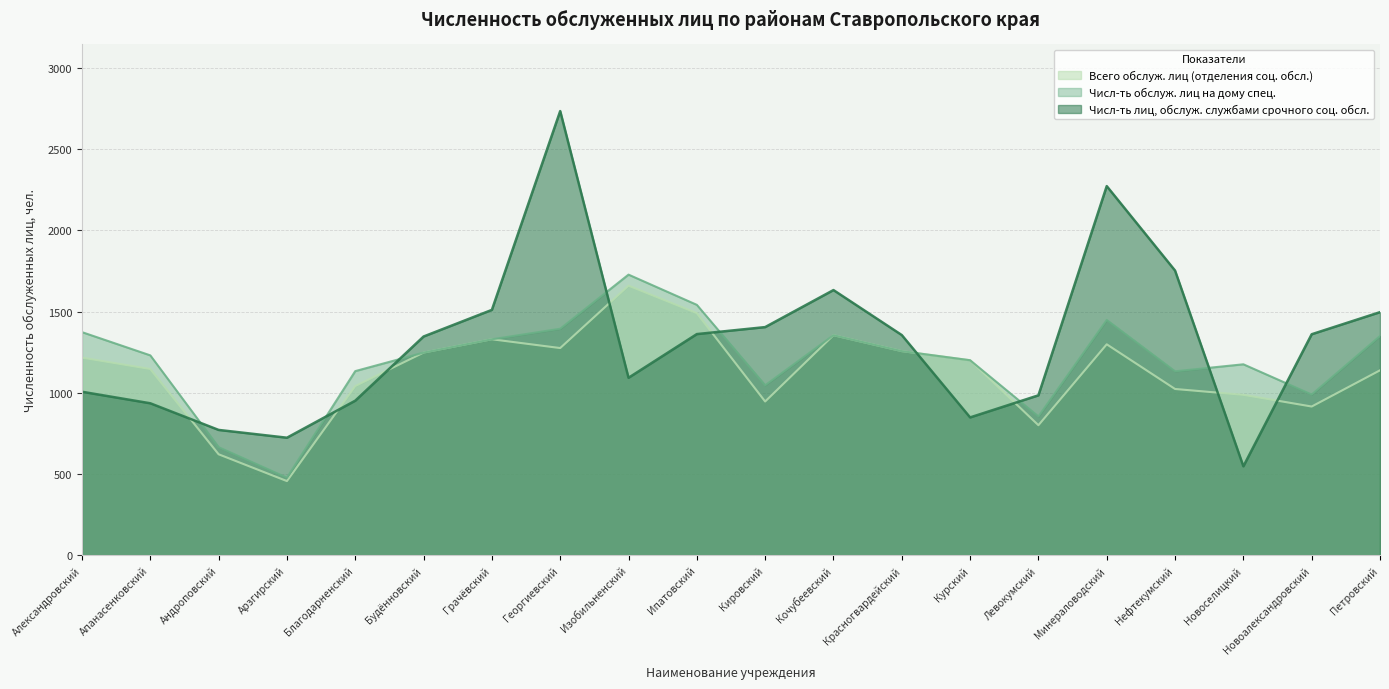

At which category does Числ-ть лиц, обслуж. службами срочного соц. обсл. reach its first local peak?

Георгиевский